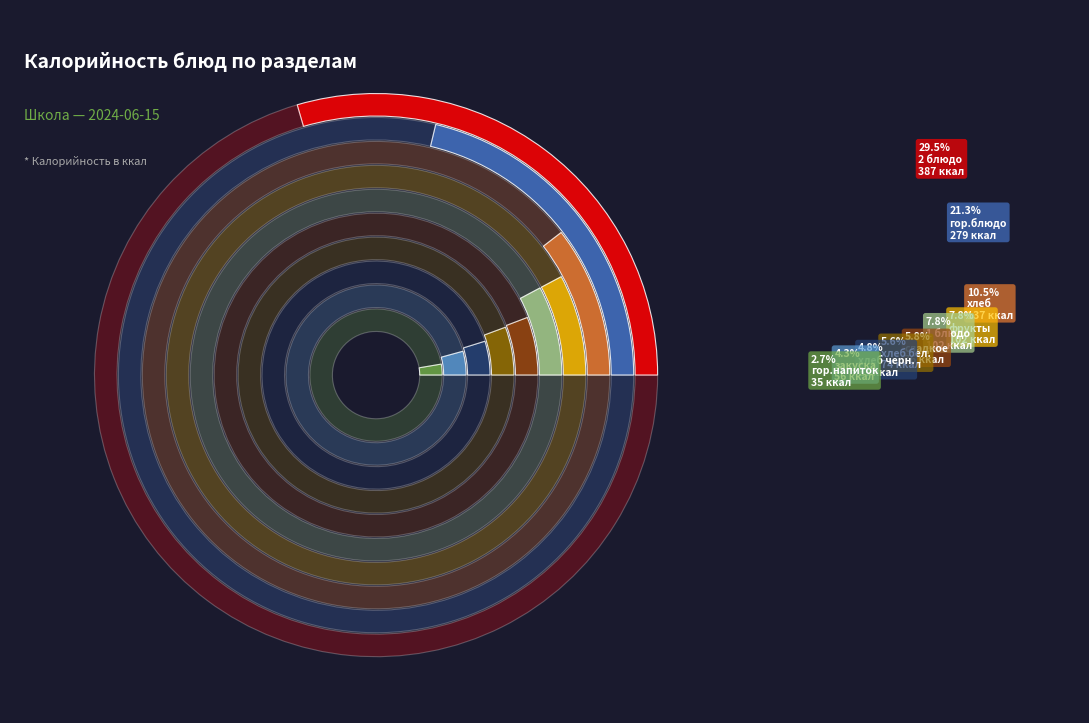

What is the total percentage of хлеб бел. and 1 блюдо?

13.4%